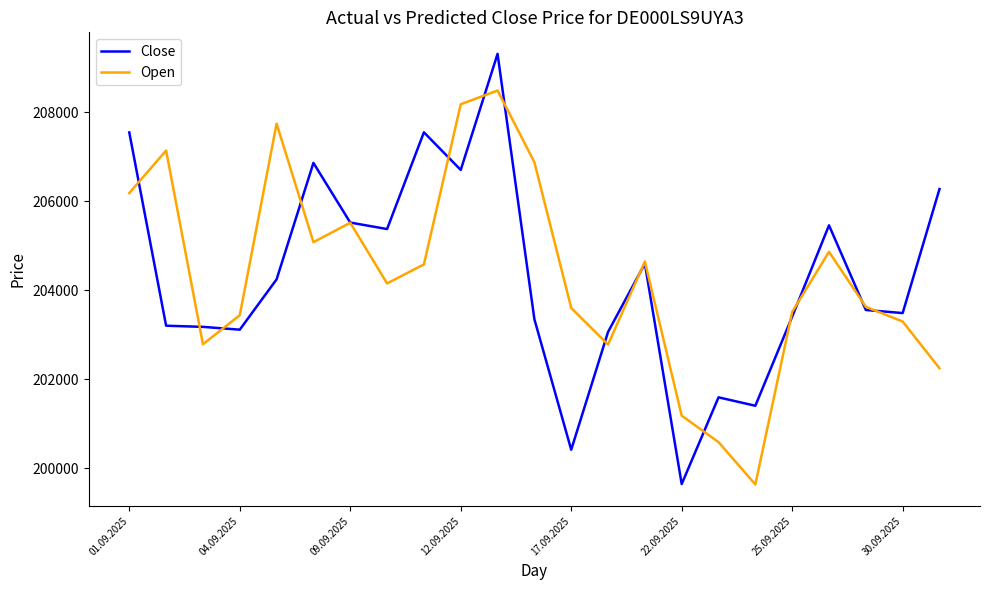

Is this an area chart (filled region under the line)?

No